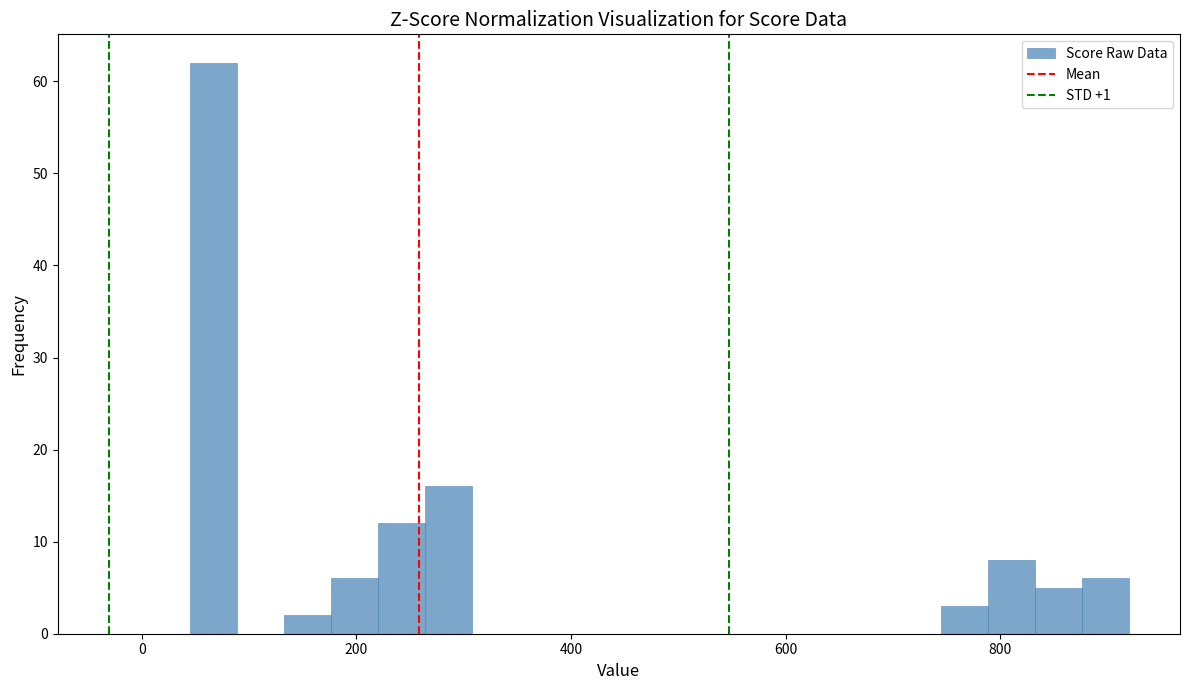

Read against the x-axis, roughly where is the centre of the tallest bar?

60